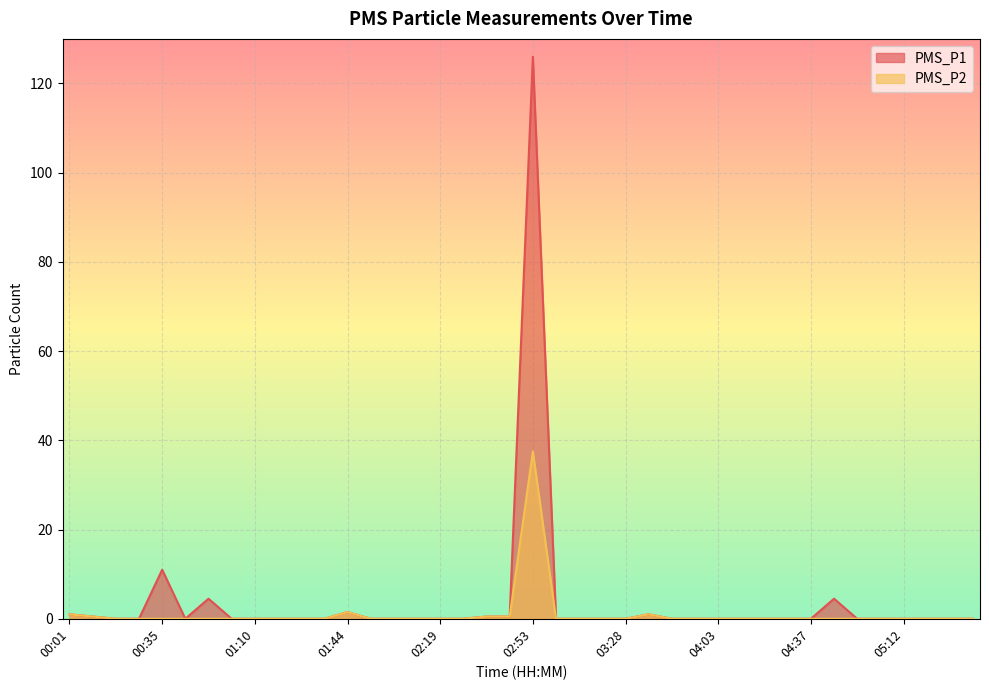

What is the label of the 19th point from the right?

03:02